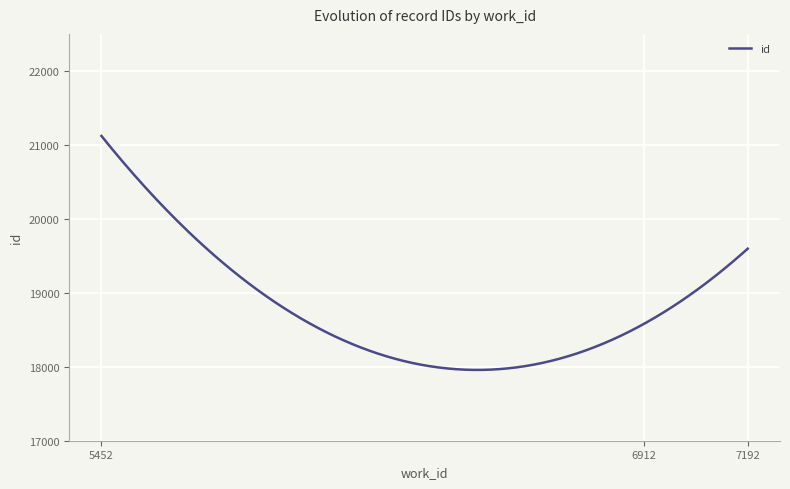

What is the difference between the maximum and minimum values?

3163.0